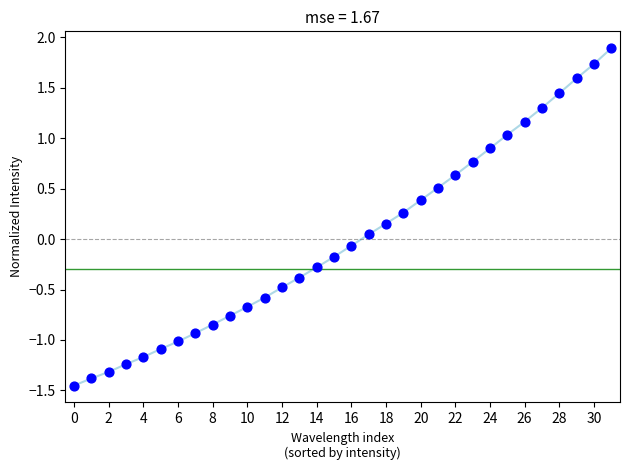

What is the maximum value shown in the chart?

1.9